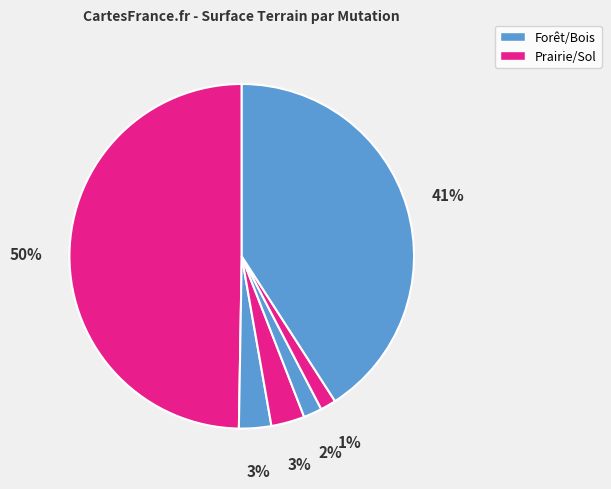

How many slices are in this pie chart?

6